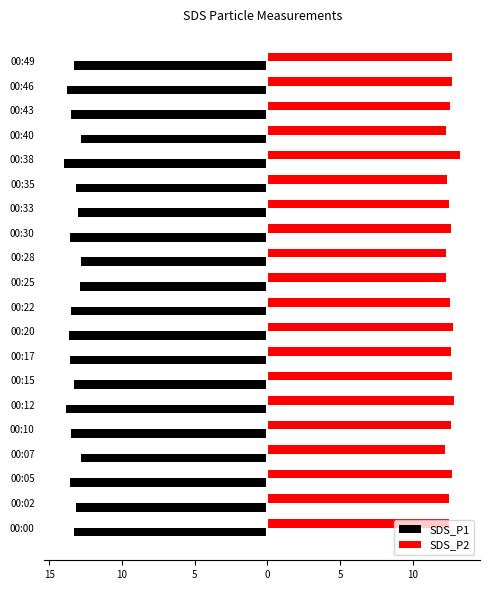

What is the average value of the SDS_P1 series?

-13.4